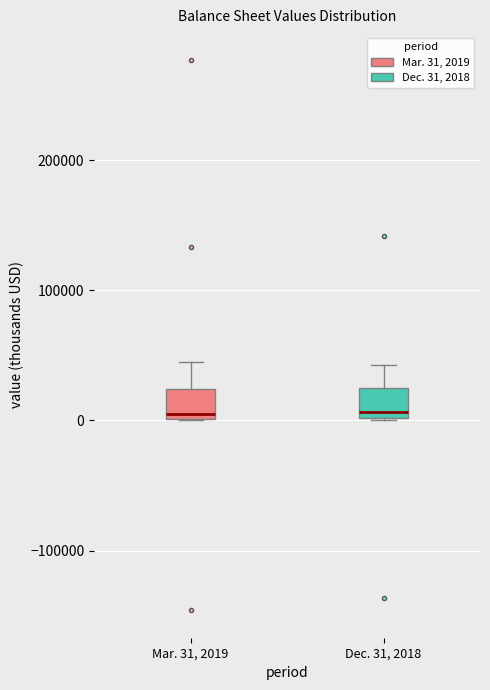

Reading left to right, read every box against the y-axis: the position of its median line, the range the box covers, and the ends of its whiskers. The values are not printed on the chart, so give them approximately, as read against the axis.

Mar. 31, 2019: median 0 (just above the box's lower edge), box 0 to 20000, whiskers 0 to 50000
Dec. 31, 2018: median 10000, box 0 to 30000, whiskers 0 to 40000